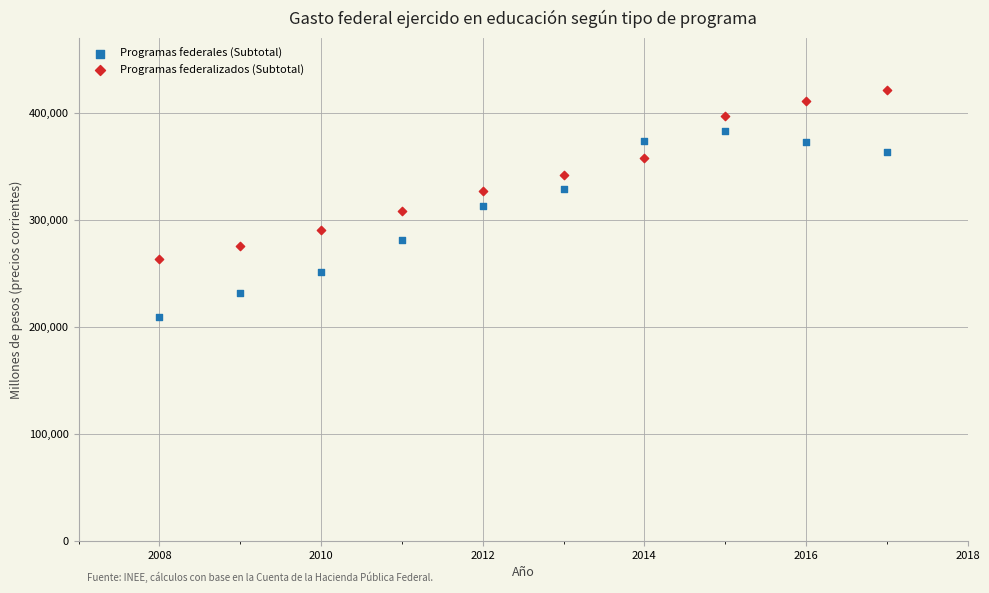

In the Programas federales (Subtotal) series, what Y value is closest to 295734?

280833.4